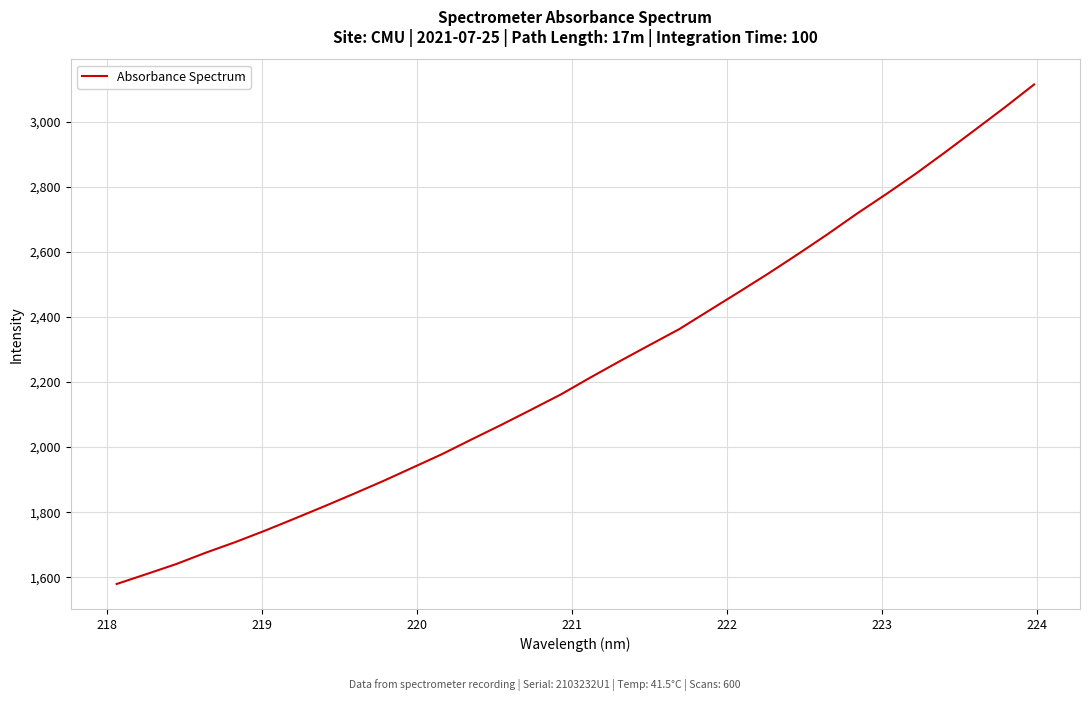

How many lines are shown in the chart?

1